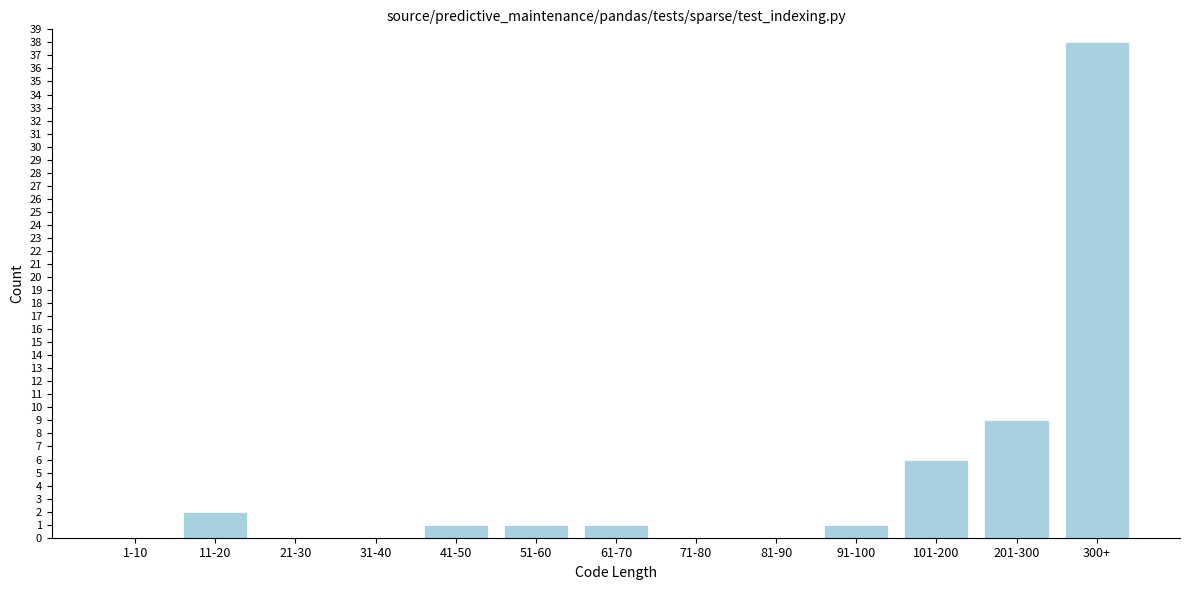

Reading right to left, list all the values displayed in this chart.

300+=38	201-300=9	101-200=6	91-100=1	81-90=0	71-80=0	61-70=1	51-60=1	41-50=1	31-40=0	21-30=0	11-20=2	1-10=0